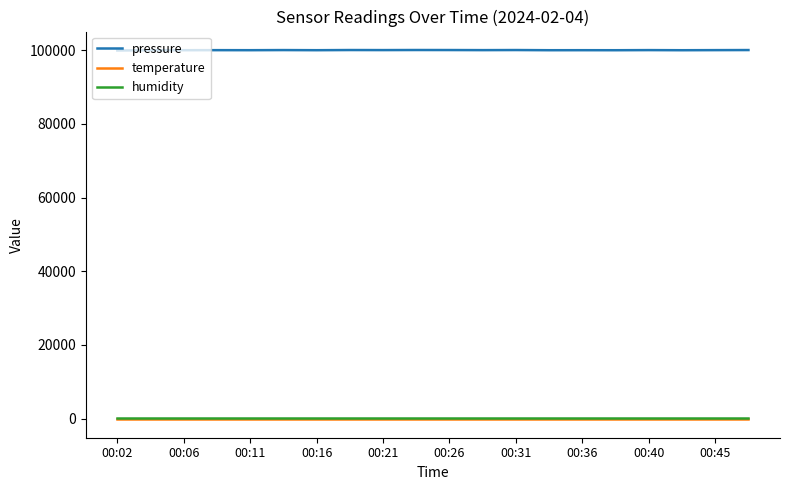

Which series has the largest total across all categories?

pressure